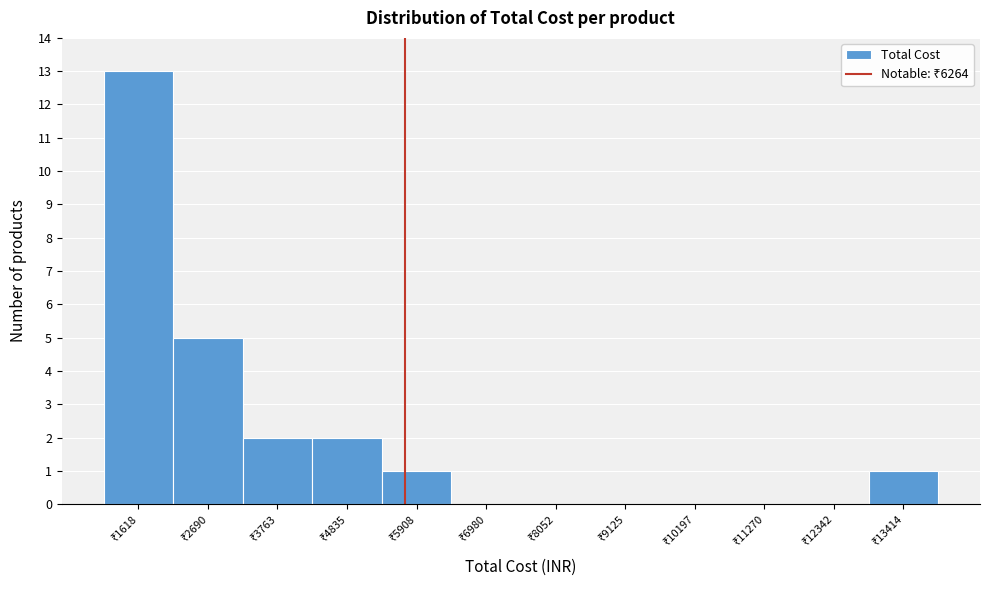

What is the greatest value displayed?

13